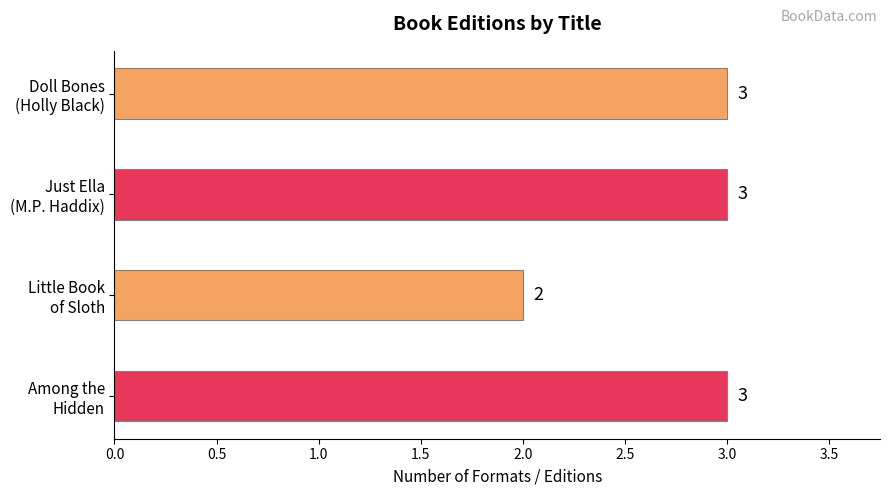

How many values are between 3 and 4?

3